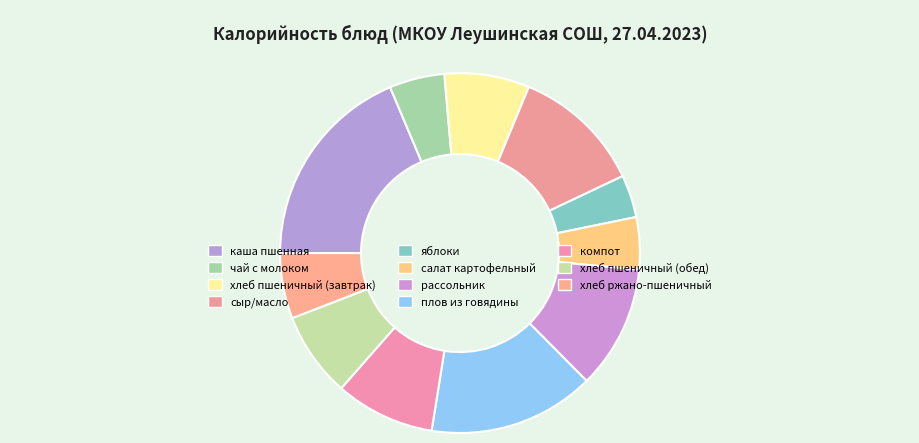

Which has a higher value, хлеб пшеничный (завтрак) or яблоки?

хлеб пшеничный (завтрак)